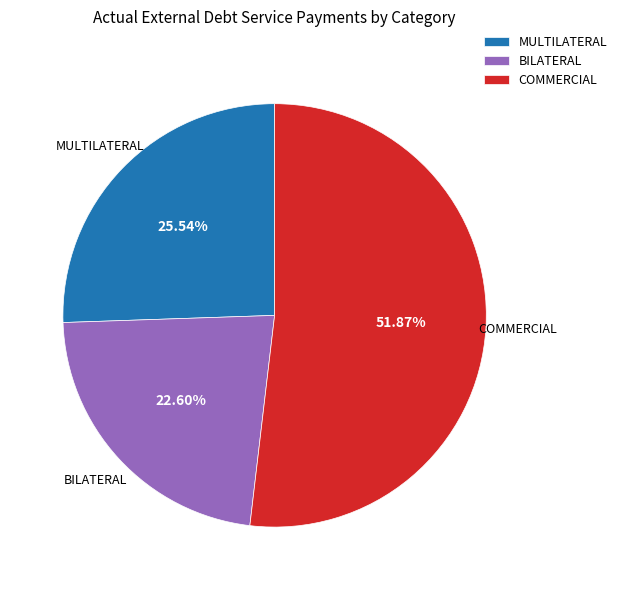

What percentage do MULTILATERAL and COMMERCIAL together represent?

77.4%